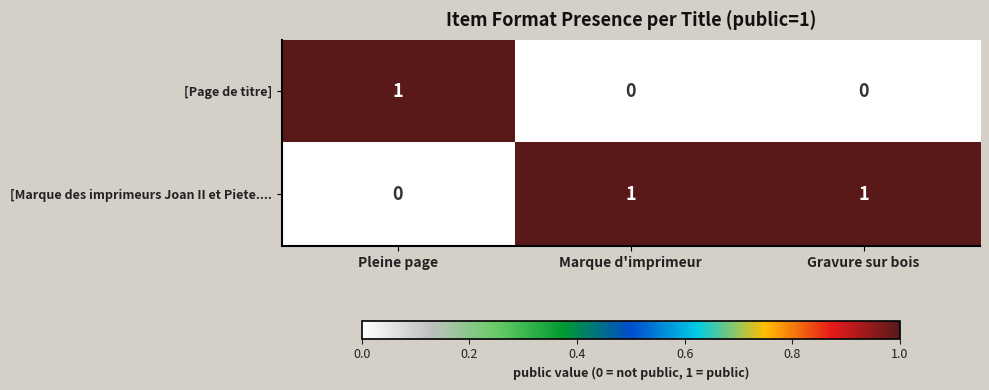

At Marque d'imprimeur, list the series in order from largest to smallest.

[Marque des imprimeurs Joan II et Piete...., [Page de titre]